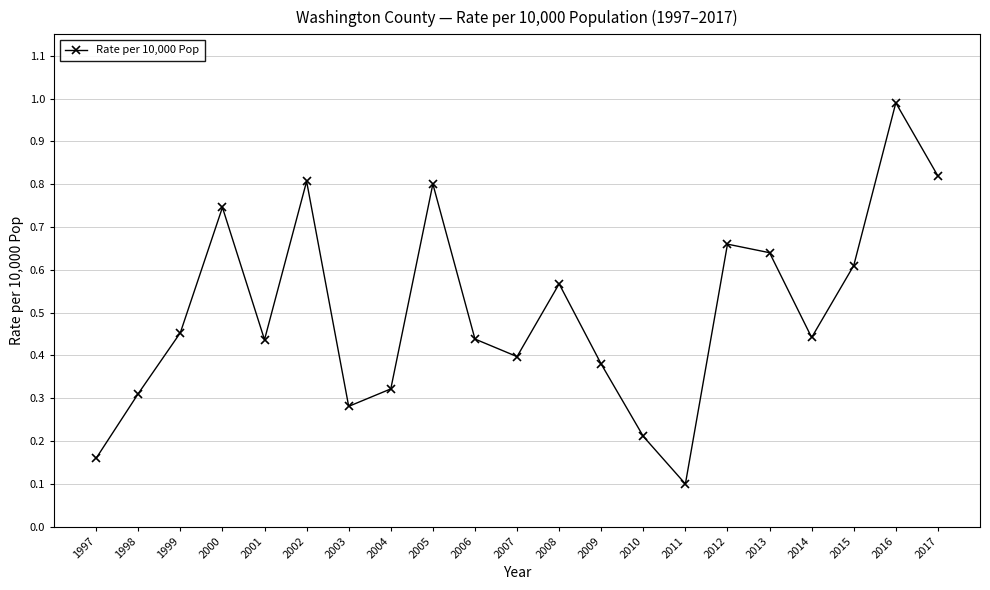

What is the sum of all values?

10.6